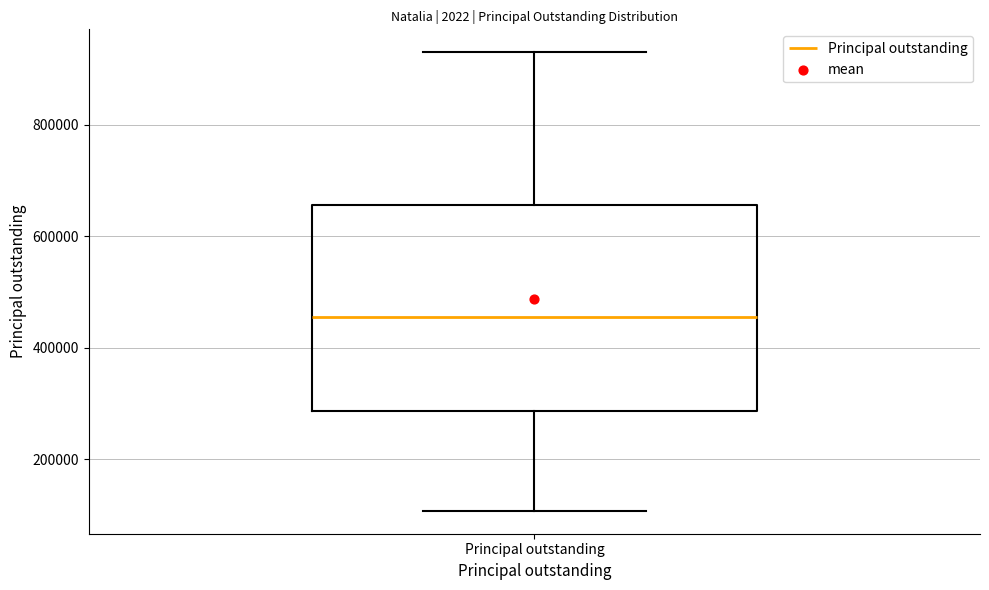

Where does the lower whisker of the box for Principal outstanding end on the y-axis? The values are not printed on the chart, so give them approximately, as read against the axis.

100000